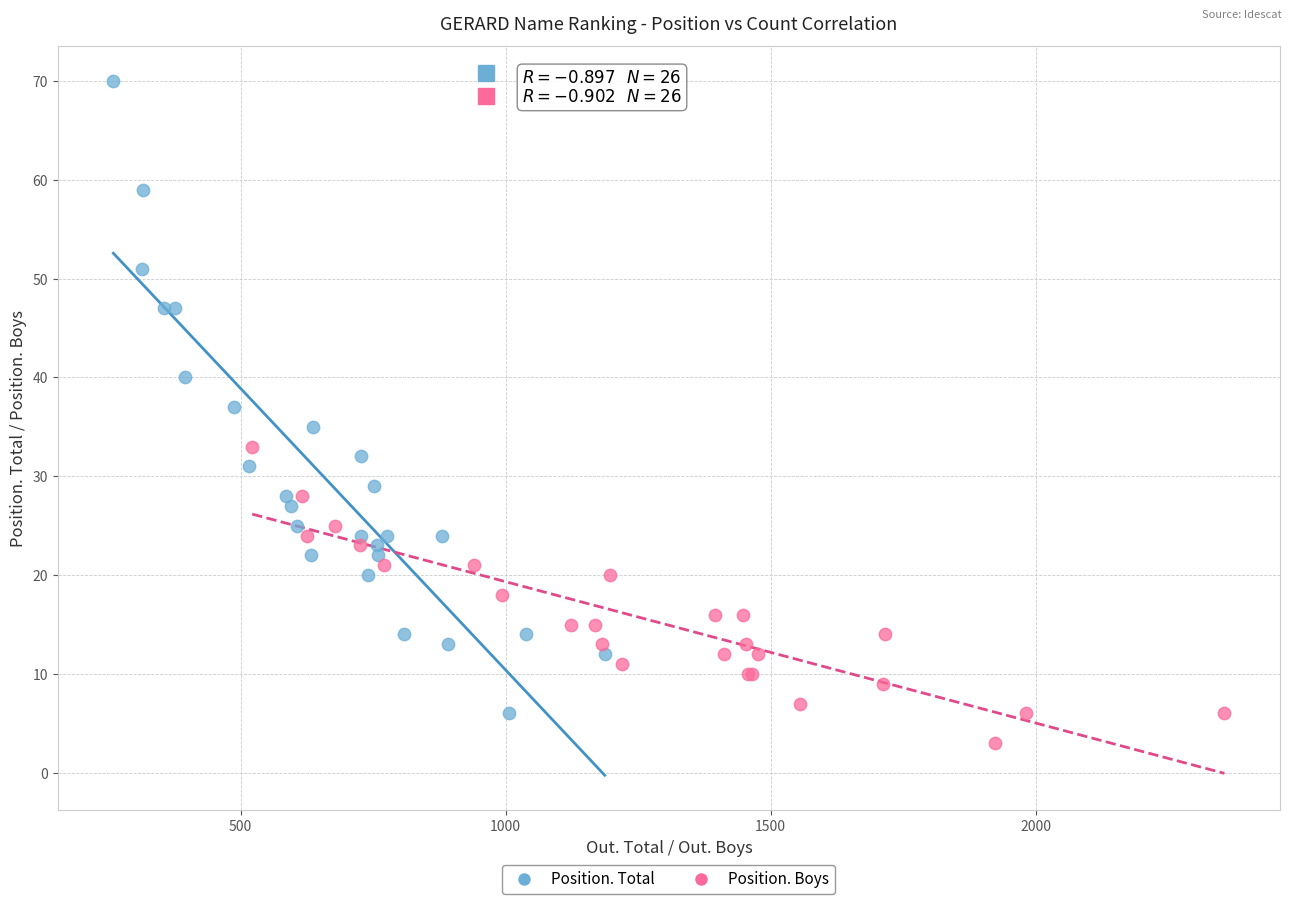

Which series has the largest Y range (max minus min)?

Position. Total